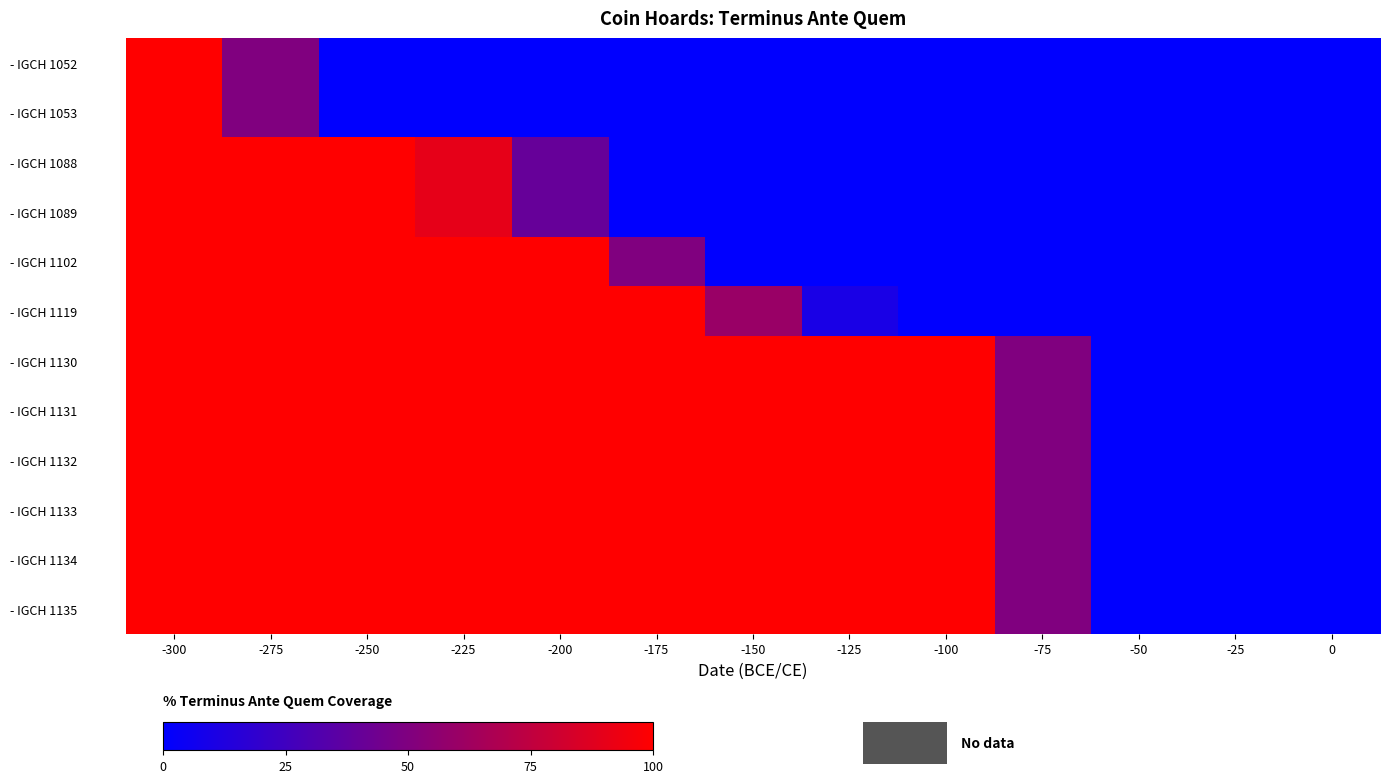

Reading left to right, what are all the values shown in this chart?

- IGCH 1052: -300=100	-275=50	-250=0	-225=0	-200=0	-175=0	-150=0	-125=0	-100=0	-75=0	-50=0	-25=0	0=0
- IGCH 1053: -300=100	-275=50	-250=0	-225=0	-200=0	-175=0	-150=0	-125=0	-100=0	-75=0	-50=0	-25=0	0=0
- IGCH 1088: -300=100	-275=100	-250=100	-225=90	-200=40	-175=0	-150=0	-125=0	-100=0	-75=0	-50=0	-25=0	0=0
- IGCH 1089: -300=100	-275=100	-250=100	-225=90	-200=40	-175=0	-150=0	-125=0	-100=0	-75=0	-50=0	-25=0	0=0
- IGCH 1102: -300=100	-275=100	-250=100	-225=100	-200=100	-175=50	-150=0	-125=0	-100=0	-75=0	-50=0	-25=0	0=0
- IGCH 1119: -300=100	-275=100	-250=100	-225=100	-200=100	-175=100	-150=60	-125=10	-100=0	-75=0	-50=0	-25=0	0=0
- IGCH 1130: -300=100	-275=100	-250=100	-225=100	-200=100	-175=100	-150=100	-125=100	-100=100	-75=50	-50=0	-25=0	0=0
- IGCH 1131: -300=100	-275=100	-250=100	-225=100	-200=100	-175=100	-150=100	-125=100	-100=100	-75=50	-50=0	-25=0	0=0
- IGCH 1132: -300=100	-275=100	-250=100	-225=100	-200=100	-175=100	-150=100	-125=100	-100=100	-75=50	-50=0	-25=0	0=0
- IGCH 1133: -300=100	-275=100	-250=100	-225=100	-200=100	-175=100	-150=100	-125=100	-100=100	-75=50	-50=0	-25=0	0=0
- IGCH 1134: -300=100	-275=100	-250=100	-225=100	-200=100	-175=100	-150=100	-125=100	-100=100	-75=50	-50=0	-25=0	0=0
- IGCH 1135: -300=100	-275=100	-250=100	-225=100	-200=100	-175=100	-150=100	-125=100	-100=100	-75=50	-50=0	-25=0	0=0